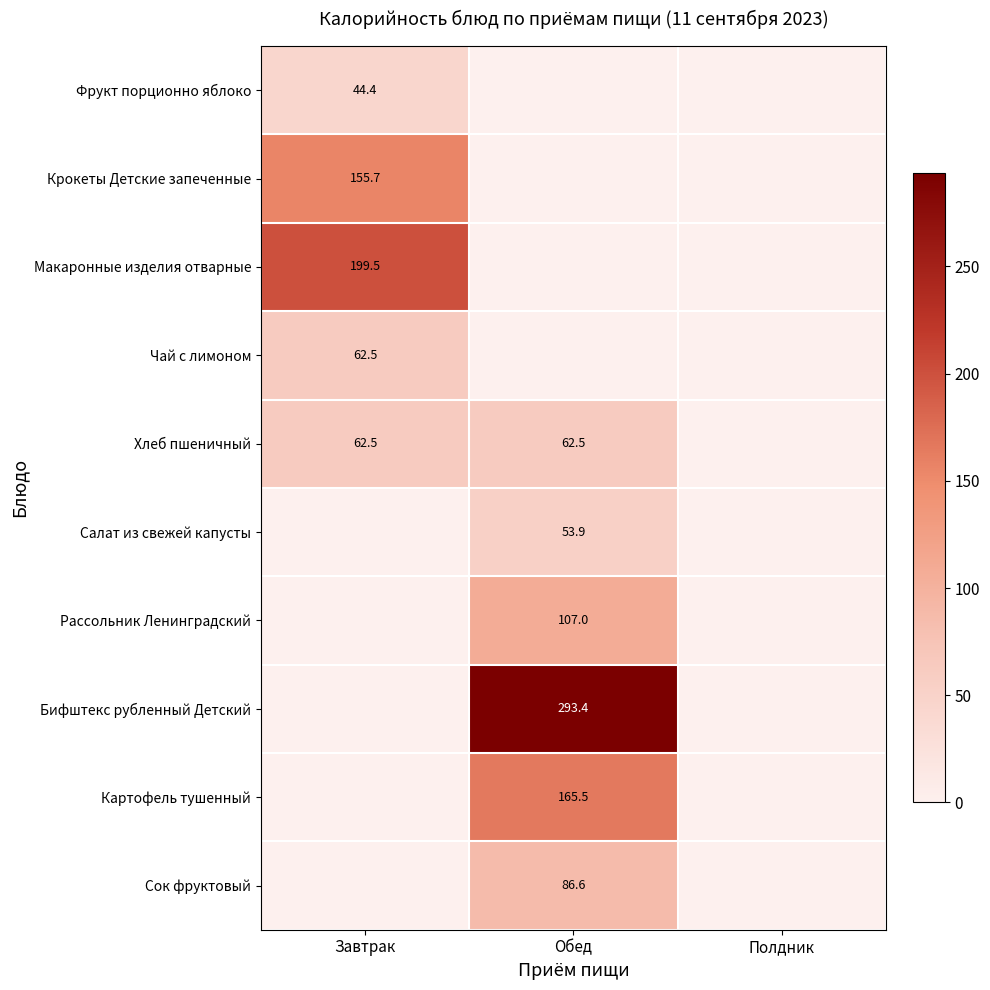

At how many categories does at least one series exceed 33?

2